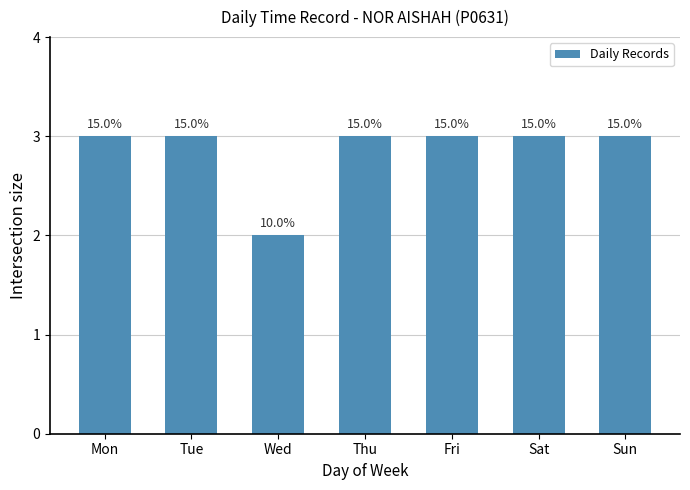

What is the average value?

3